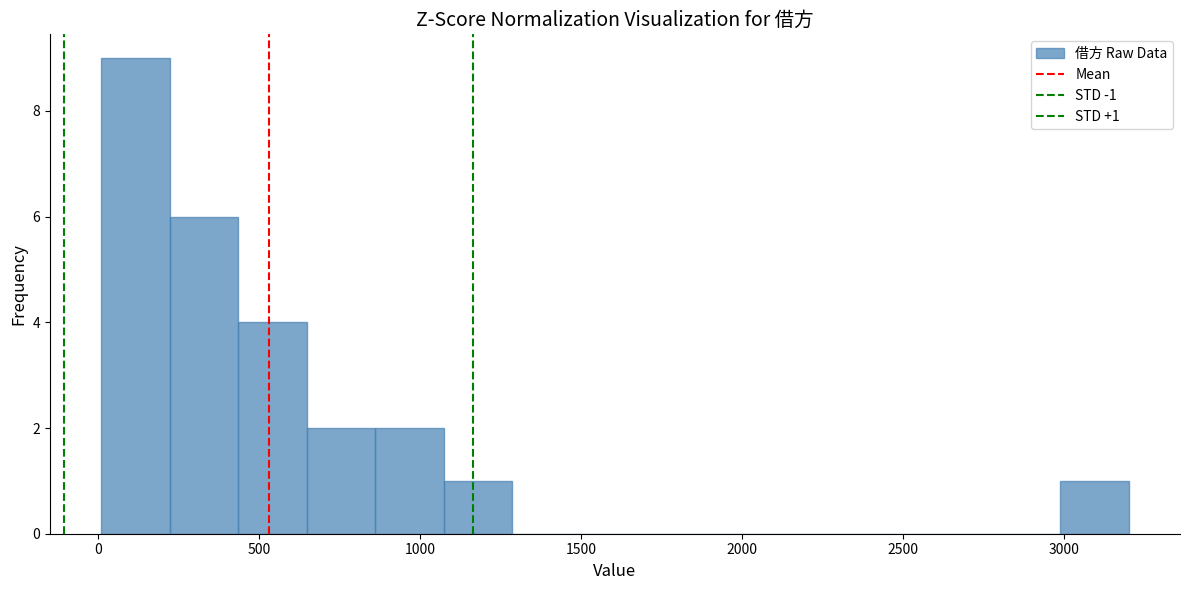

Over which range of the x-axis is the bar tallest?

0 to 200